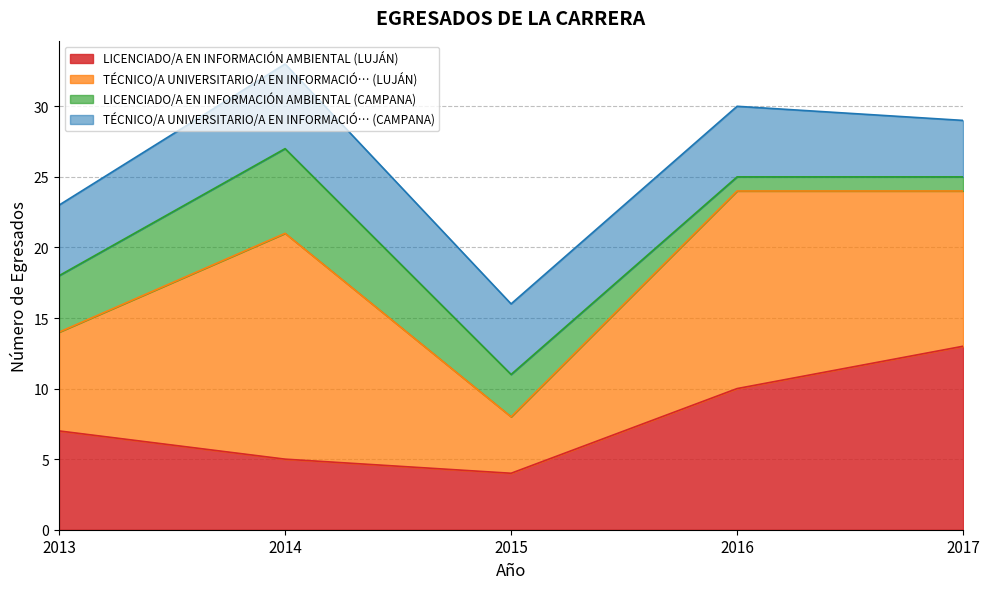

Rank the categories by TÉCNICO/A UNIVERSITARIO/A EN INFORMACIÓ… (CAMPANA) value from highest to lowest.

2014, 2013, 2015, 2016, 2017